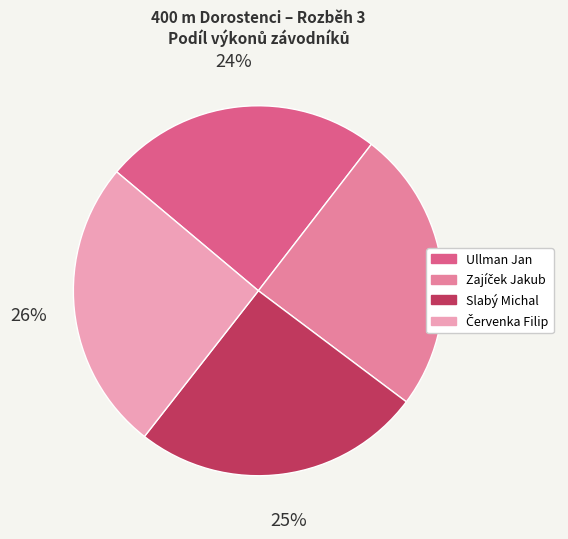

Does Ullman Jan represent more than half of the total?

No